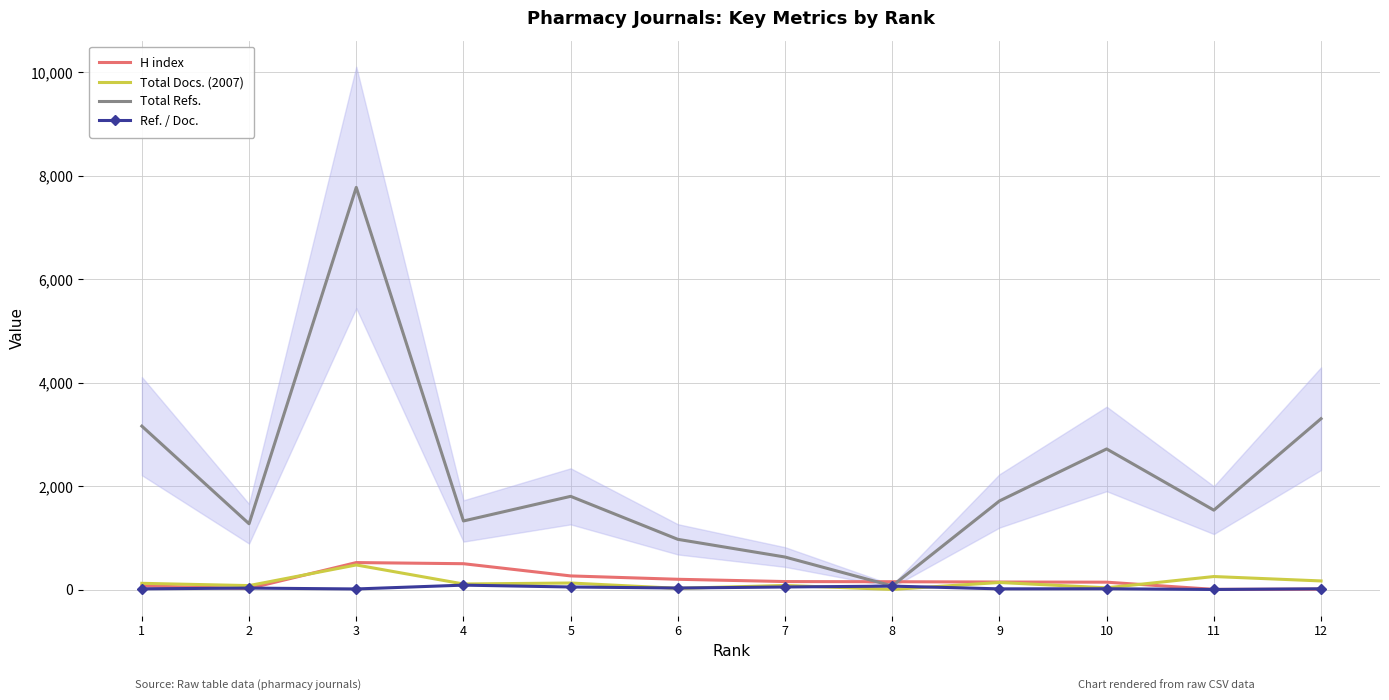

What is the maximum value for Total Docs. (2007)?

480